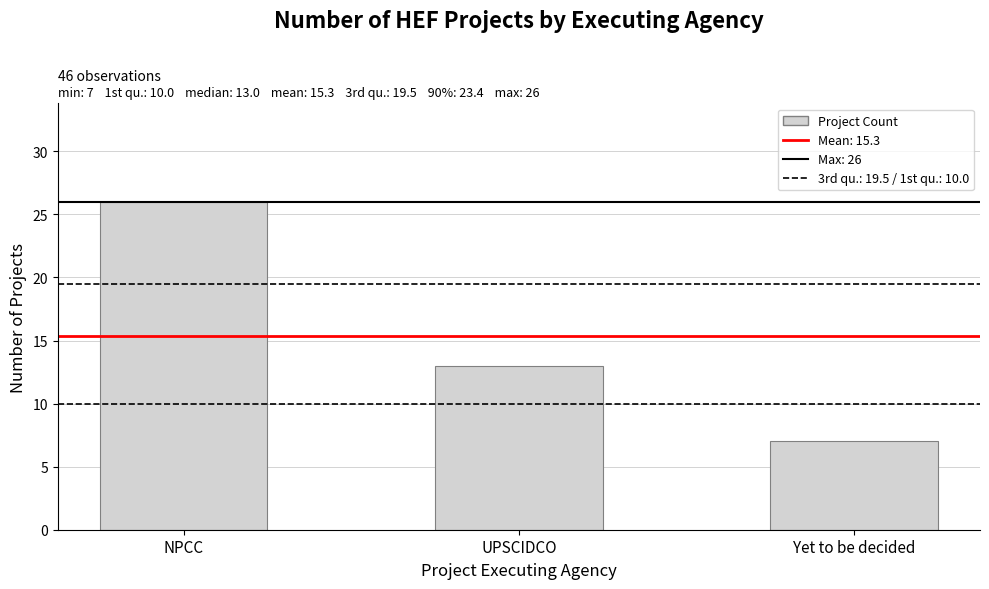

What is the label of the 1st bar from the left?

NPCC